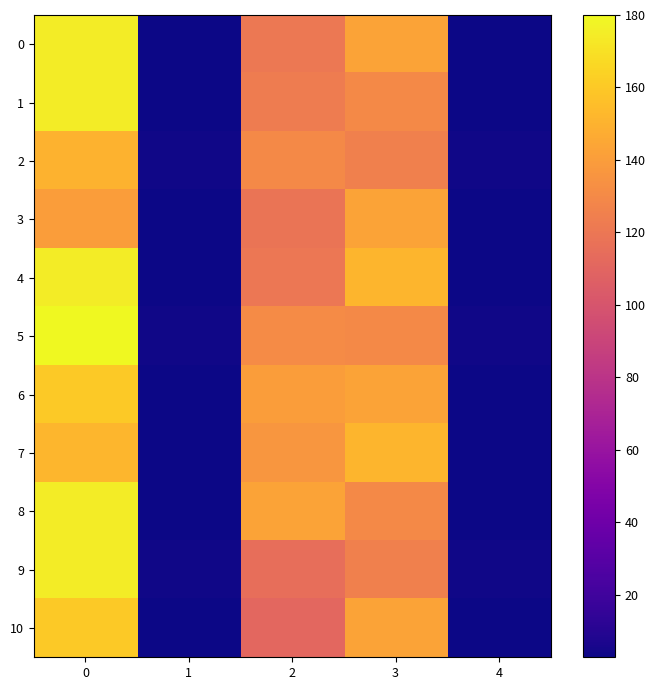

Reading left to right, extract all data points from this chart.

0: 0=175.0	1=2.8	2=121.0	3=143.0	4=2.8
1: 0=175.0	1=3.0	2=123.0	3=130.0	4=3.0
2: 0=150.0	1=3.5	2=130.0	3=125.0	4=3.5
3: 0=140.0	1=3.1	2=119.0	3=143.0	4=3.1
4: 0=175.0	1=2.8	2=120.0	3=151.0	4=2.8
5: 0=180.0	1=3.5	2=131.0	3=130.0	4=3.5
6: 0=160.0	1=3.3	2=140.0	3=143.0	4=3.3
7: 0=152.0	1=3.0	2=137.0	3=151.0	4=3.0
8: 0=175.0	1=3.1	2=143.0	3=130.0	4=3.1
9: 0=175.0	1=3.5	2=115.0	3=125.0	4=3.5
10: 0=160.0	1=2.8	2=111.0	3=143.0	4=2.8